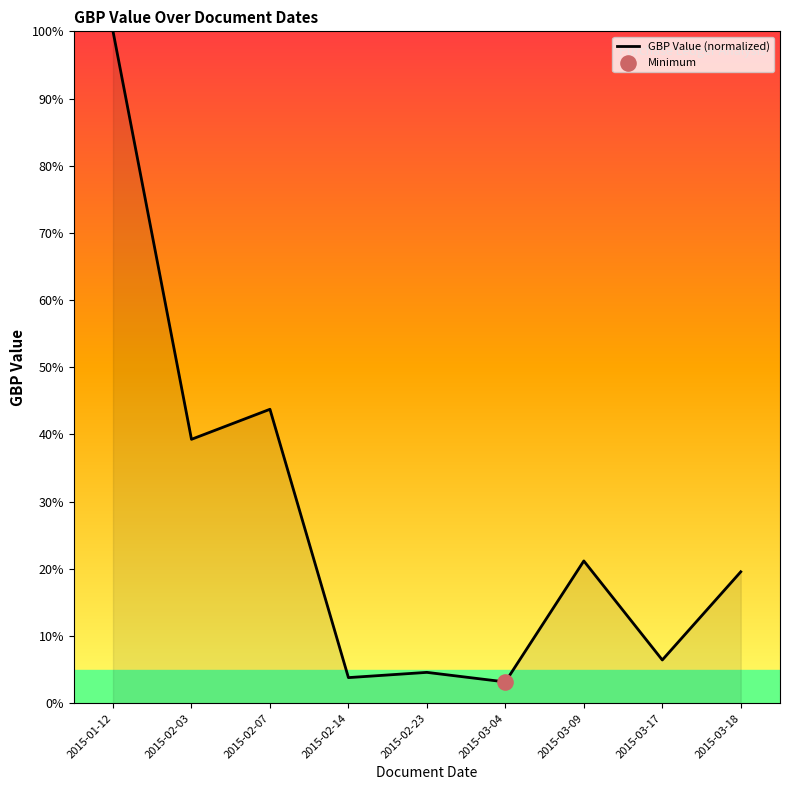

Between 2015-03-18 and 2015-03-04, which is larger?

2015-03-18